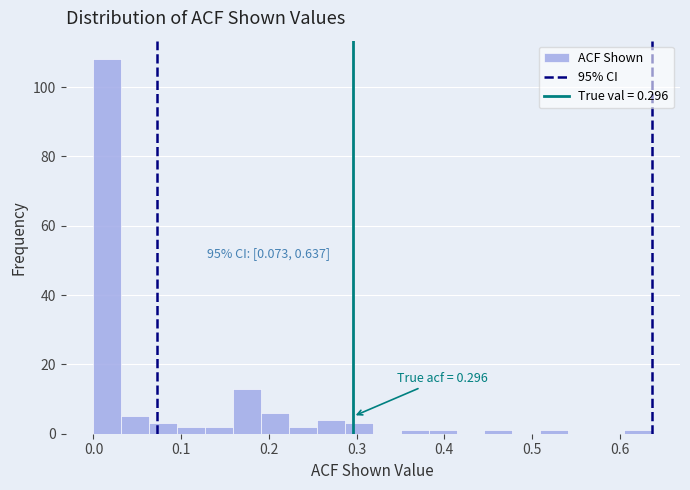

Around what value on the x-axis is the tallest bar? Give the approximate position of its centre, as read against the axis.

0.02